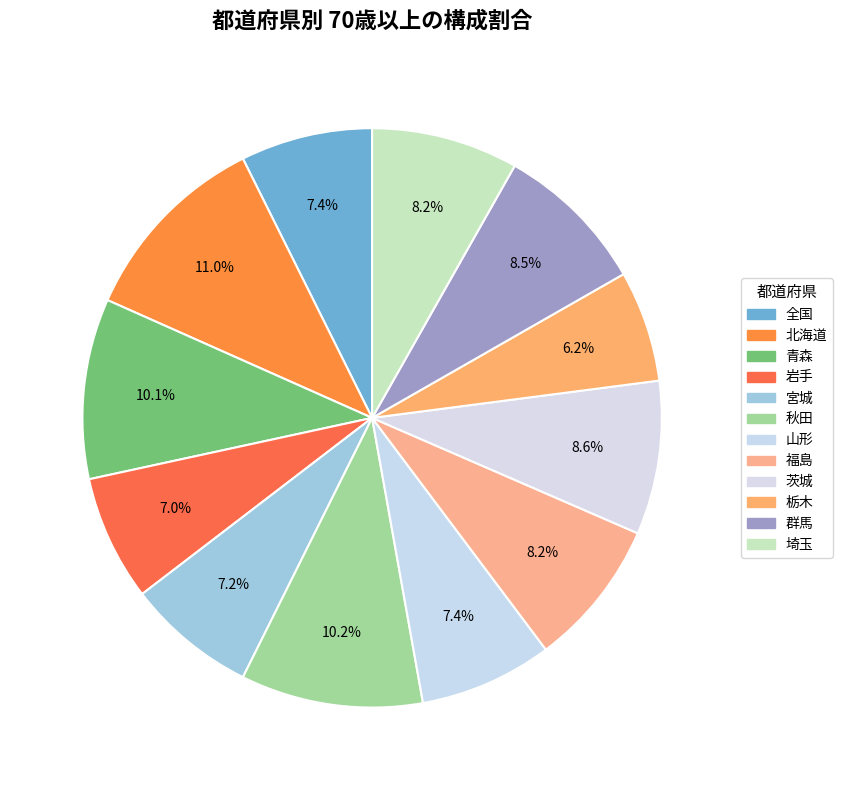

To the nearest percent, what is the difference between the largest and smallest slice percentages?

5%